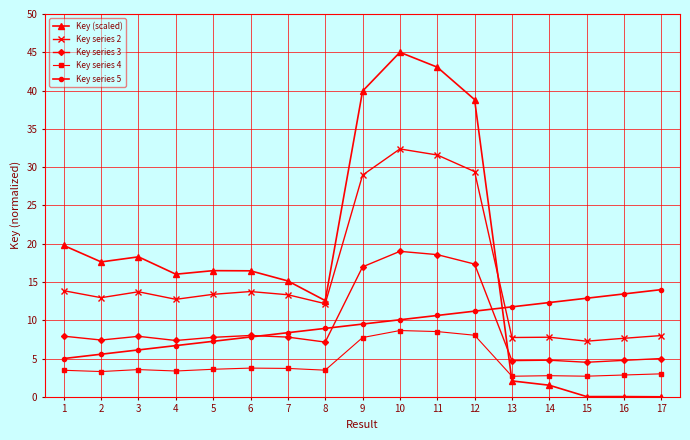

Which series has the largest range (max minus min)?

Key (scaled)